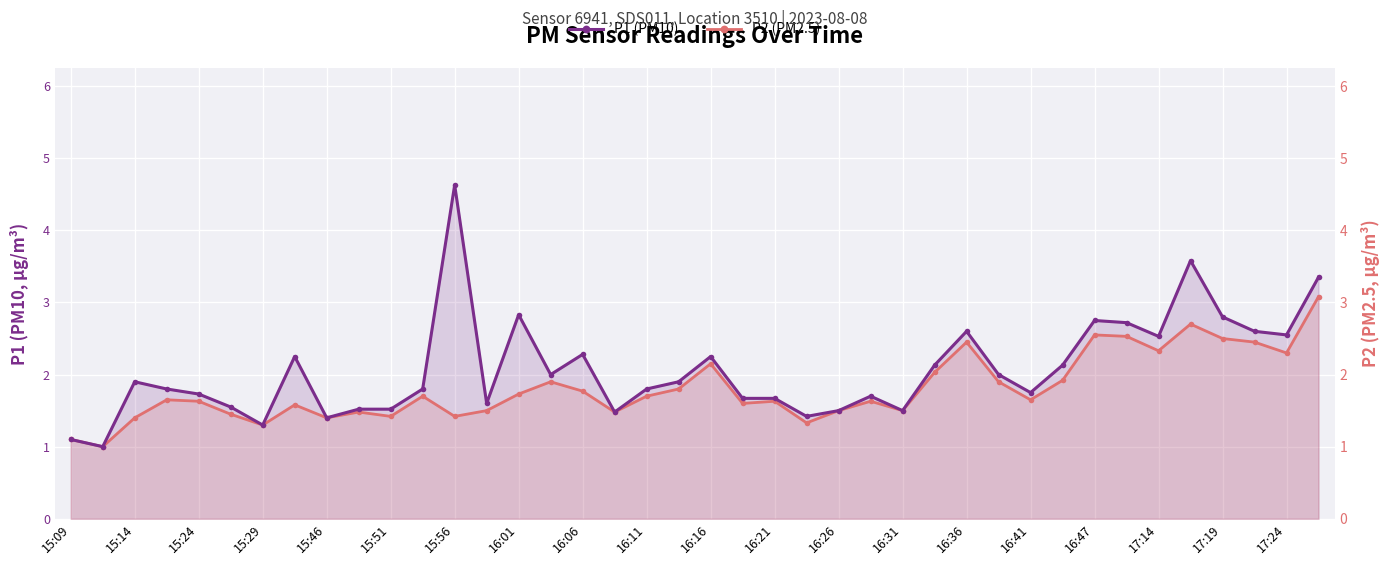

True or false: P2 (PM2.5) has a value of 1.4 at 15:14.

True